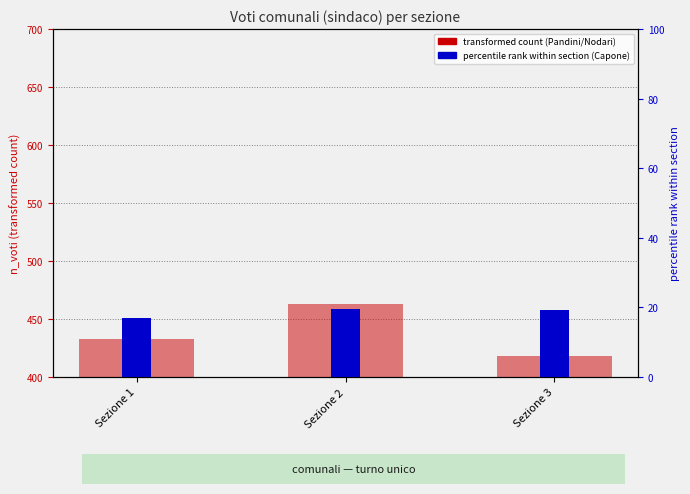

What value does the Capone Diego (% of total) series have at Sezione 1?

16.9